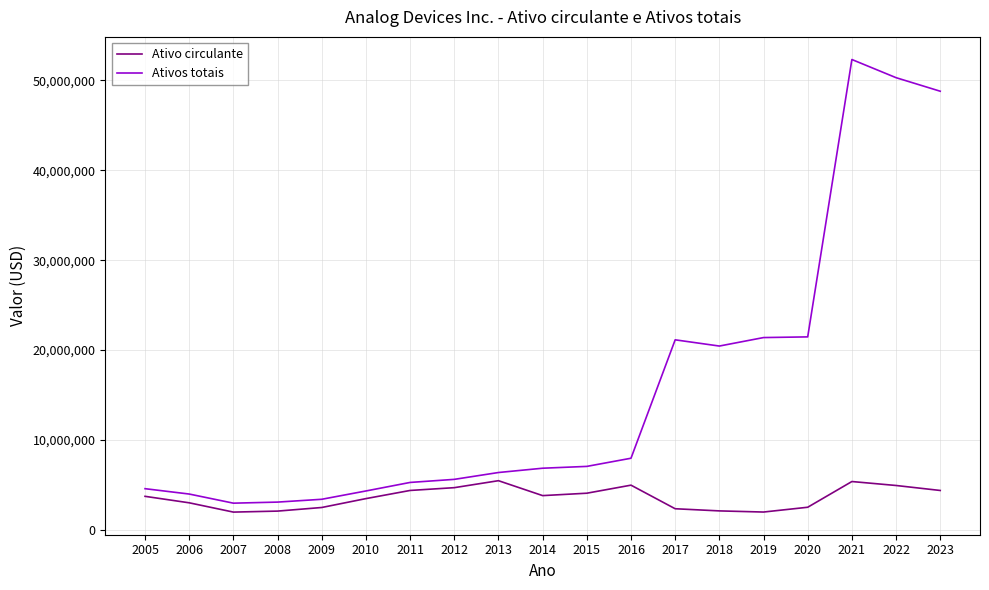

True or false: Ativo circulante and Ativos totais cross at least once.

False